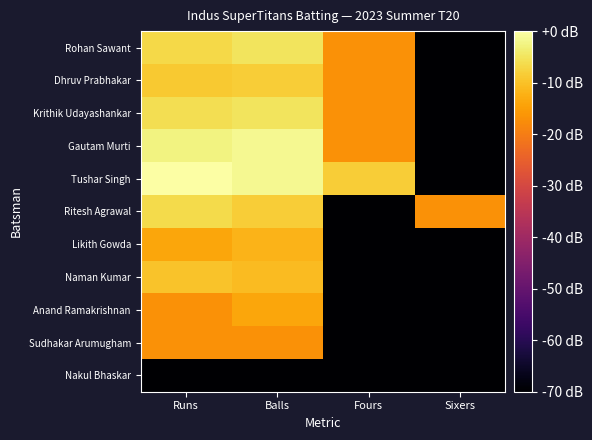

What is the total value across all series at Runs?

-157.4